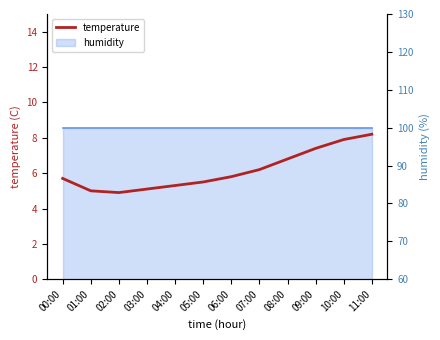

Where is the data nearest to the value 6?

06:00